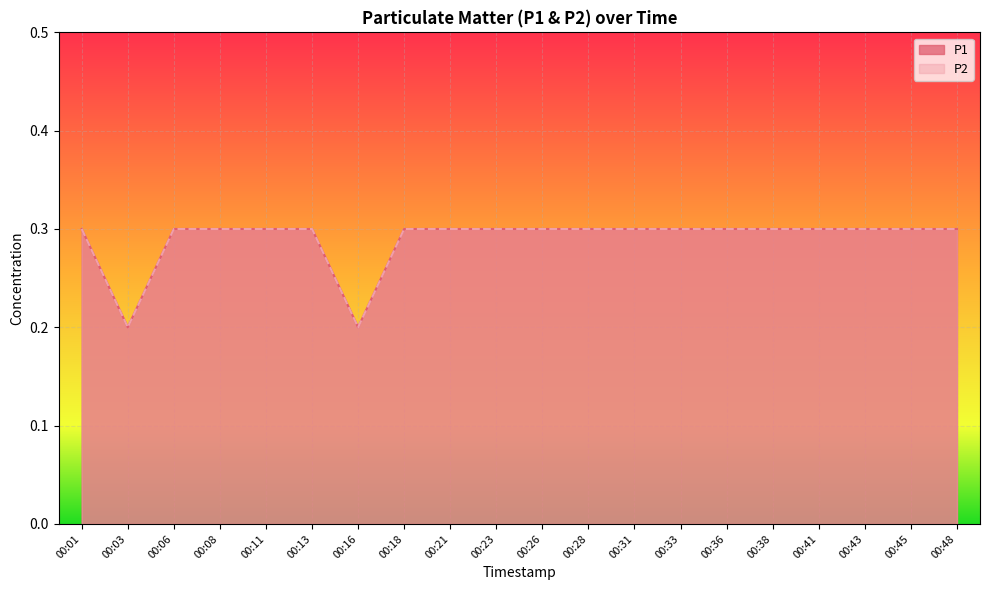

At which category is the sum across all series the highest?

00:01